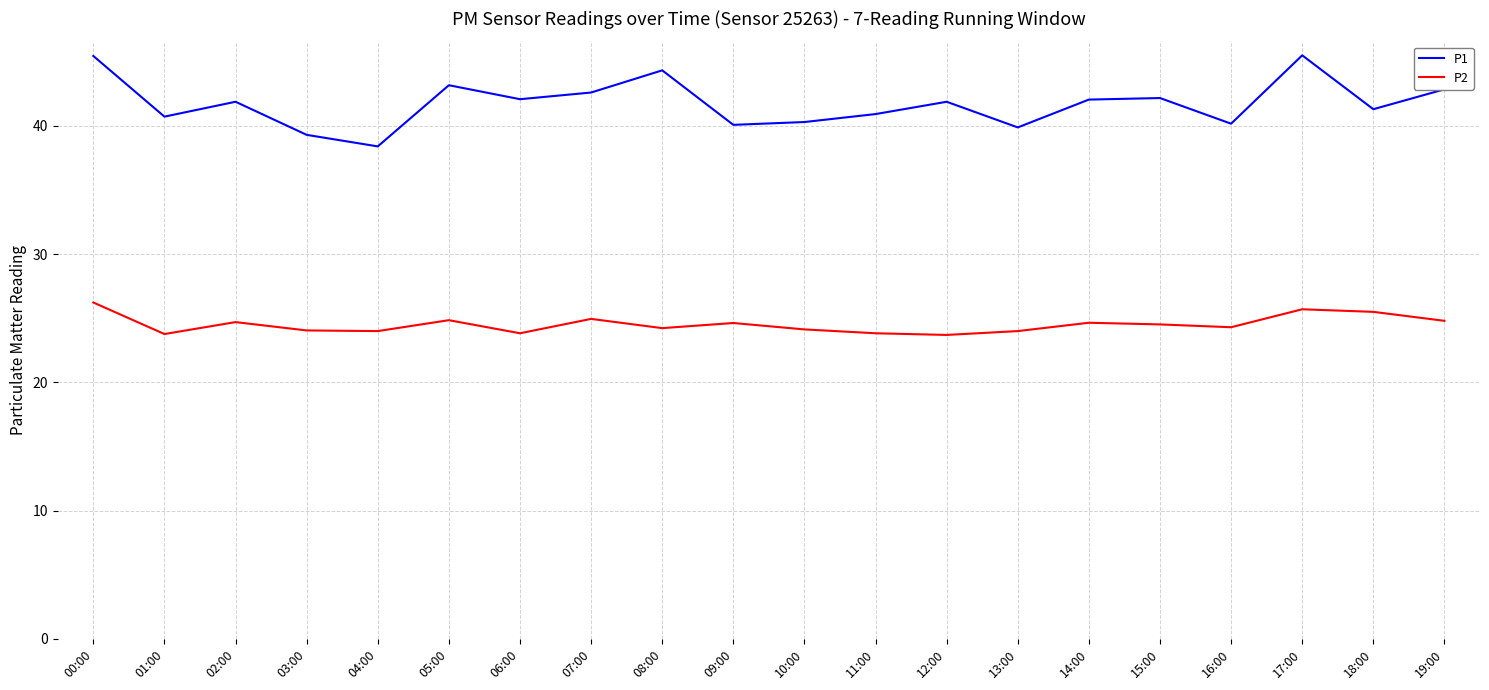

Rank the series at 04:00 from lowest to highest value.

P2, P1